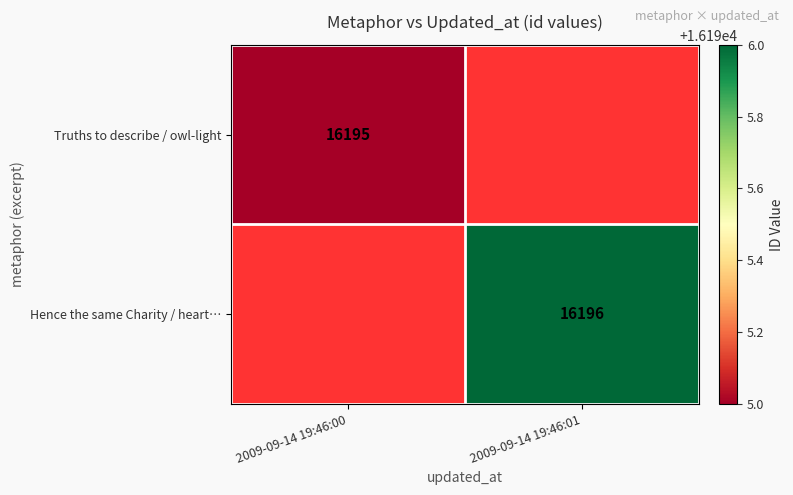

True or false: Truths to describe / owl-light has a value of 16195 at 2009-09-14 19:46:00.

True